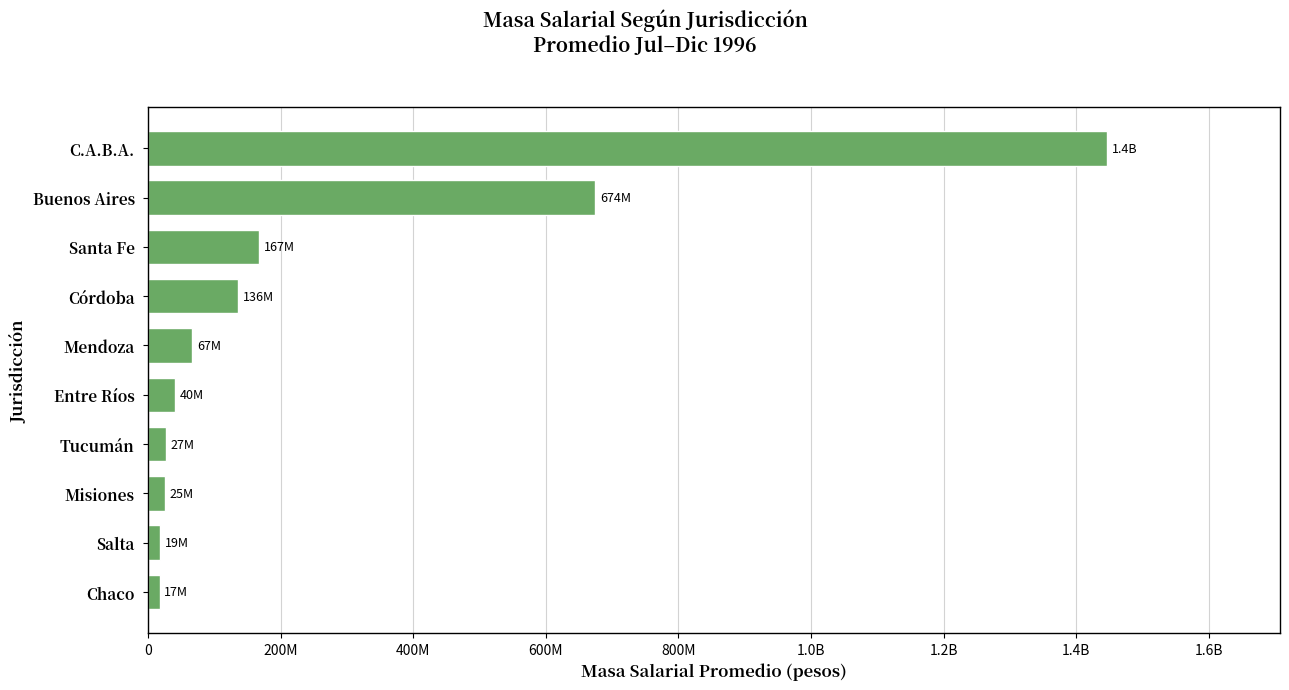

Does the chart contain any negative values?

No